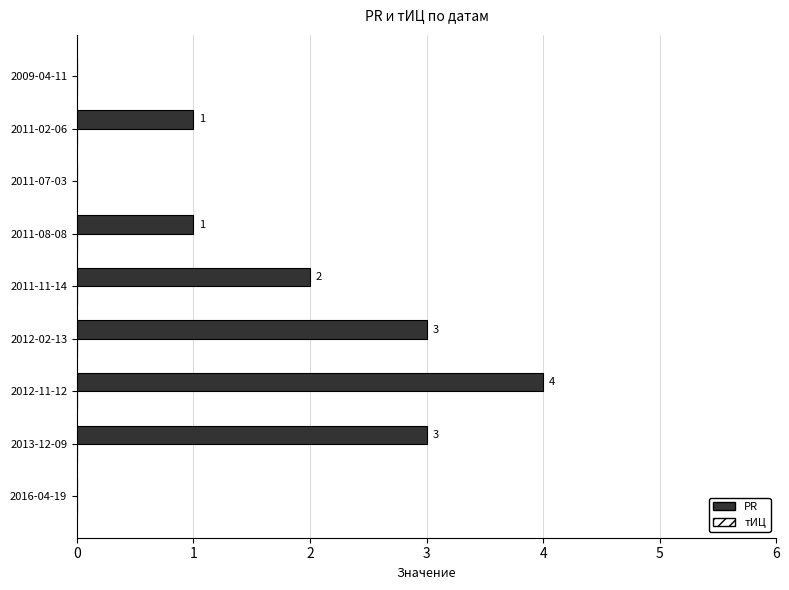

What is the sum of the values at 2011-02-06 and 2013-12-09?

4